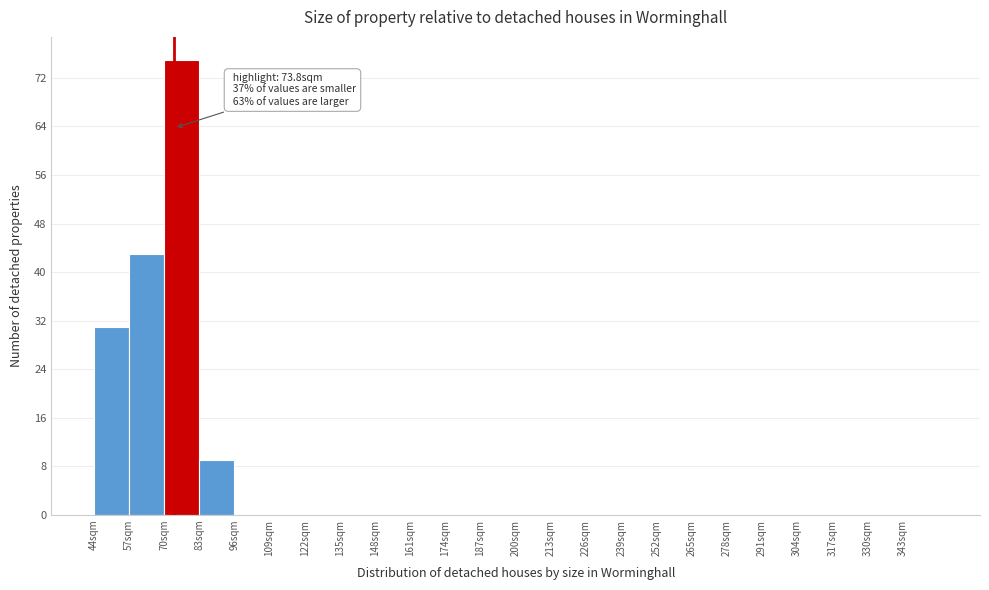

Over which range of the x-axis is the bar tallest?

70 to 83